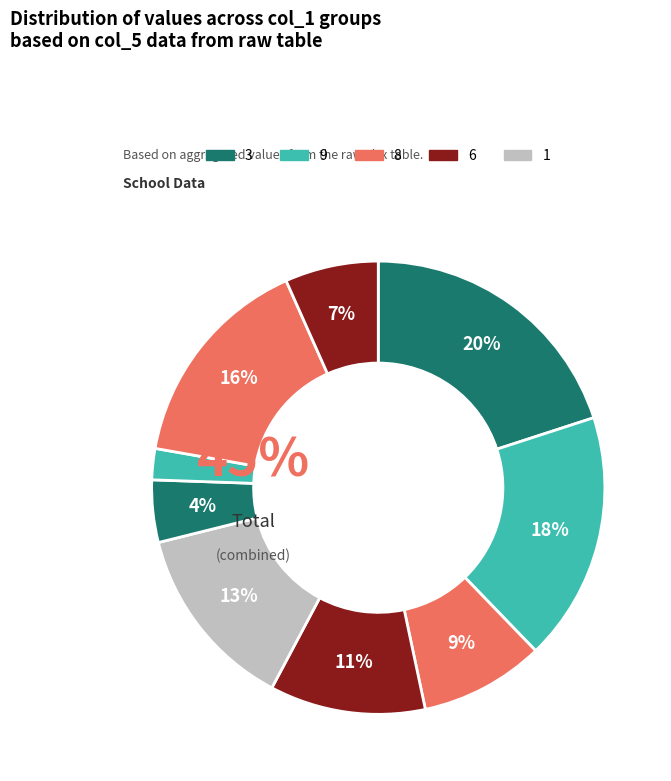

Is it true that 6 is 11% of the pie?

True